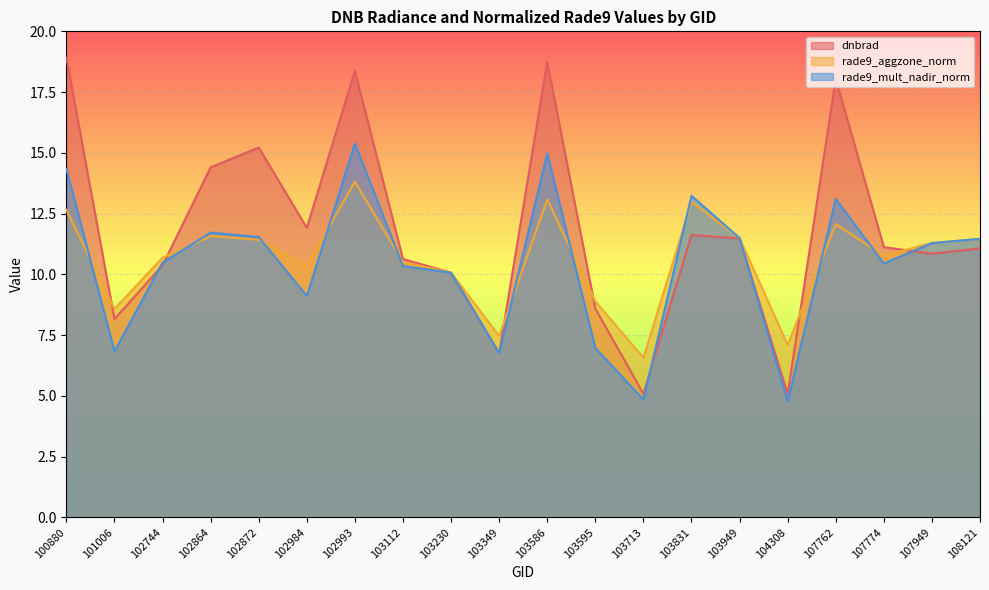

At which category is the sum across all series the highest?

102993